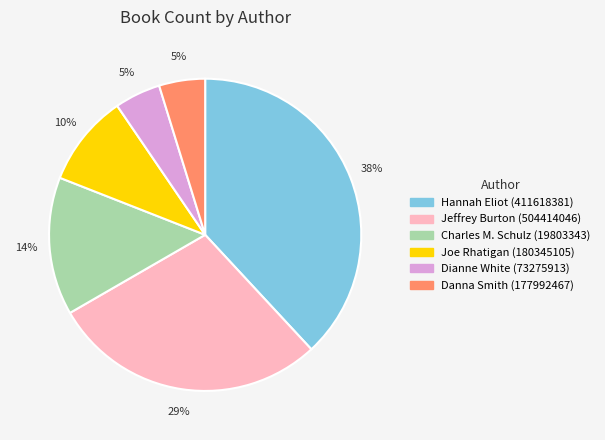

What percentage is the Jeffrey Burton (504414046) slice, to the nearest percent?

29%